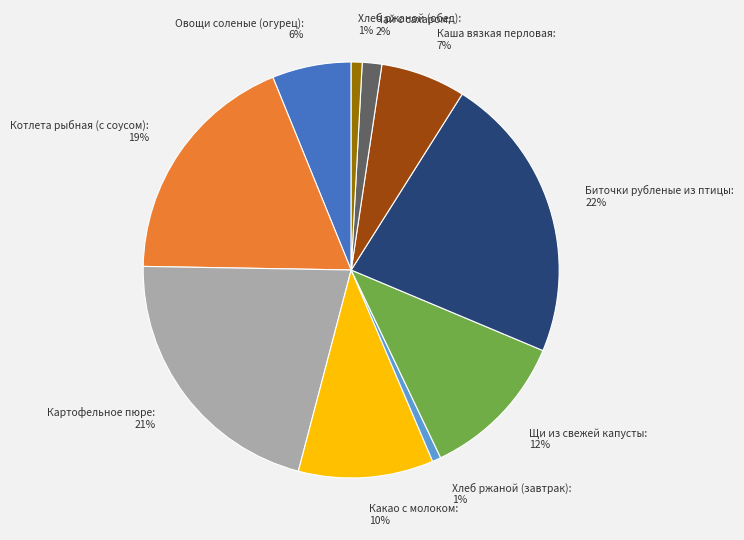

Which slice is the largest?

Биточки рубленые из птицы